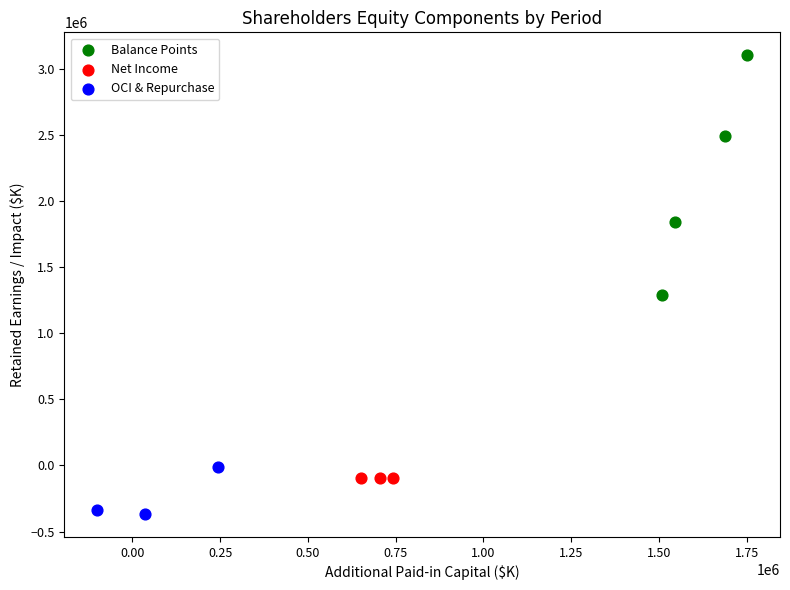

Which series reaches the maximum Y coordinate?

Balance Points